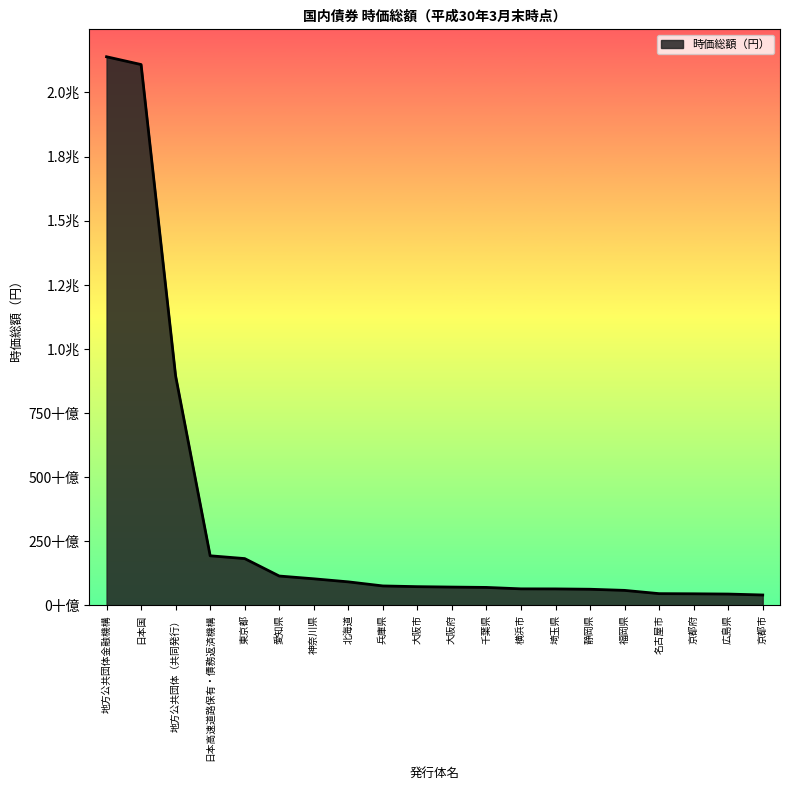

Does the chart have visible grid lines?

No